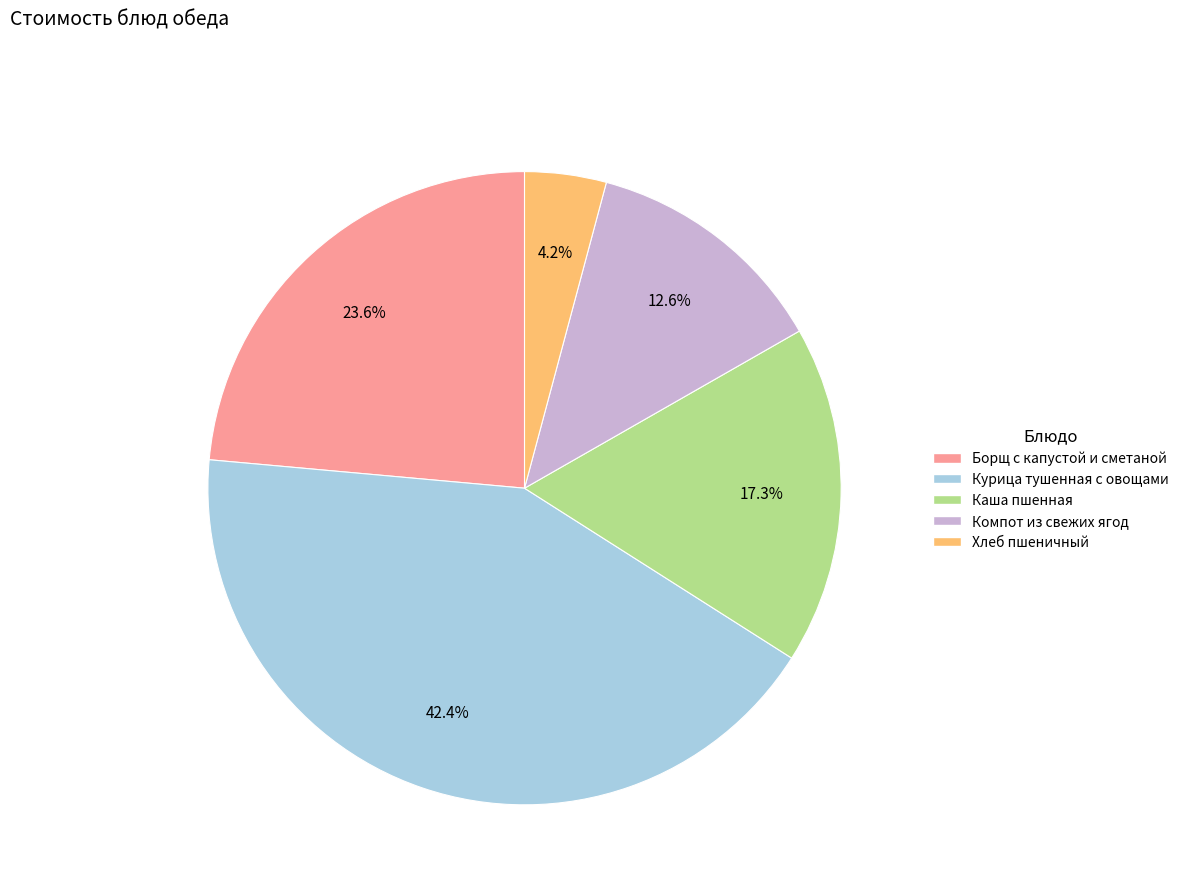

To the nearest percent, what is the combined percentage of Компот из свежих ягод and Курица тушенная с овощами?

55%